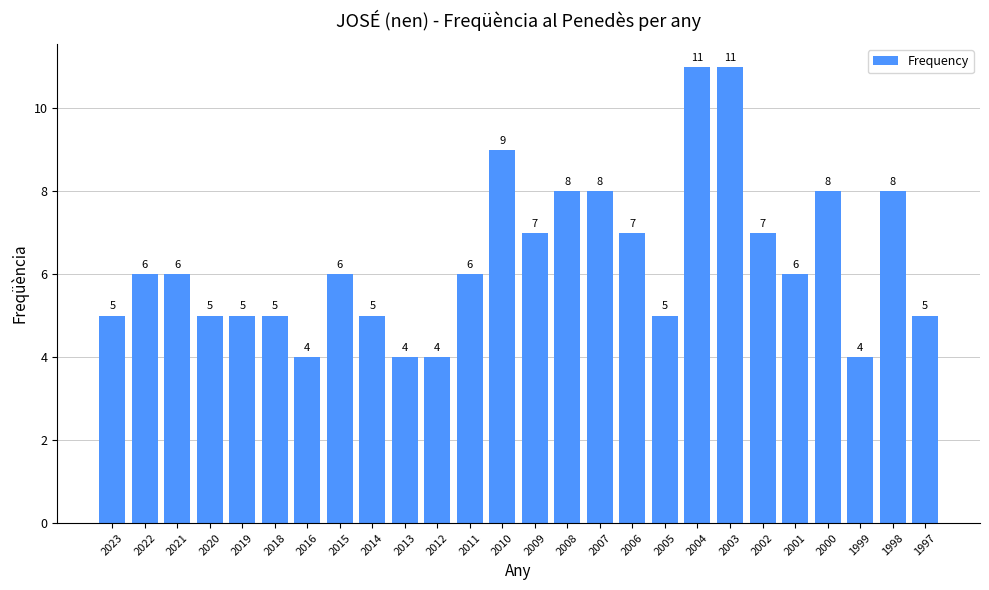

Is it true that the value at 2002 is 7?

True